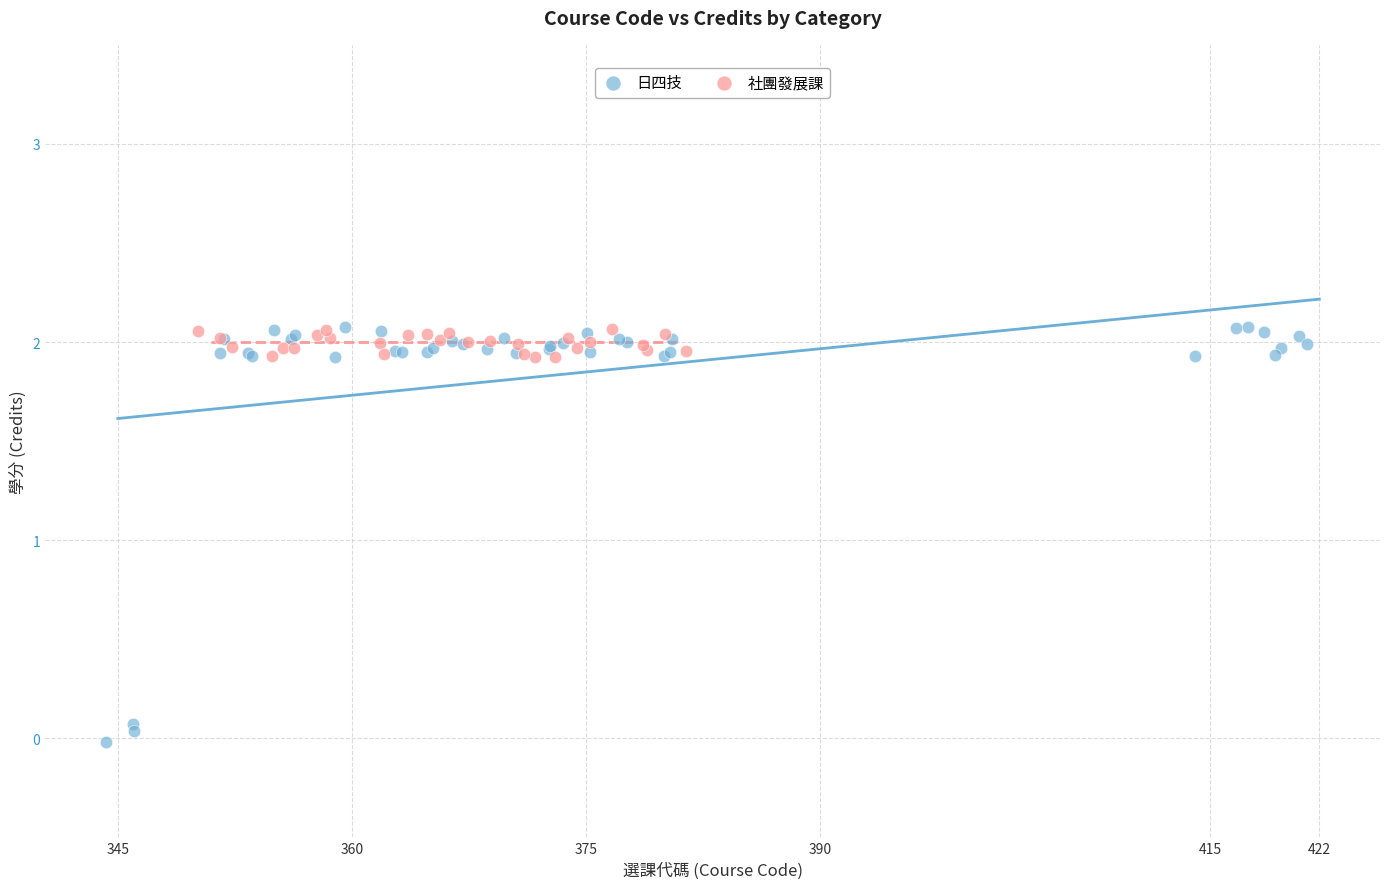

Which series has the largest Y range (max minus min)?

日四技